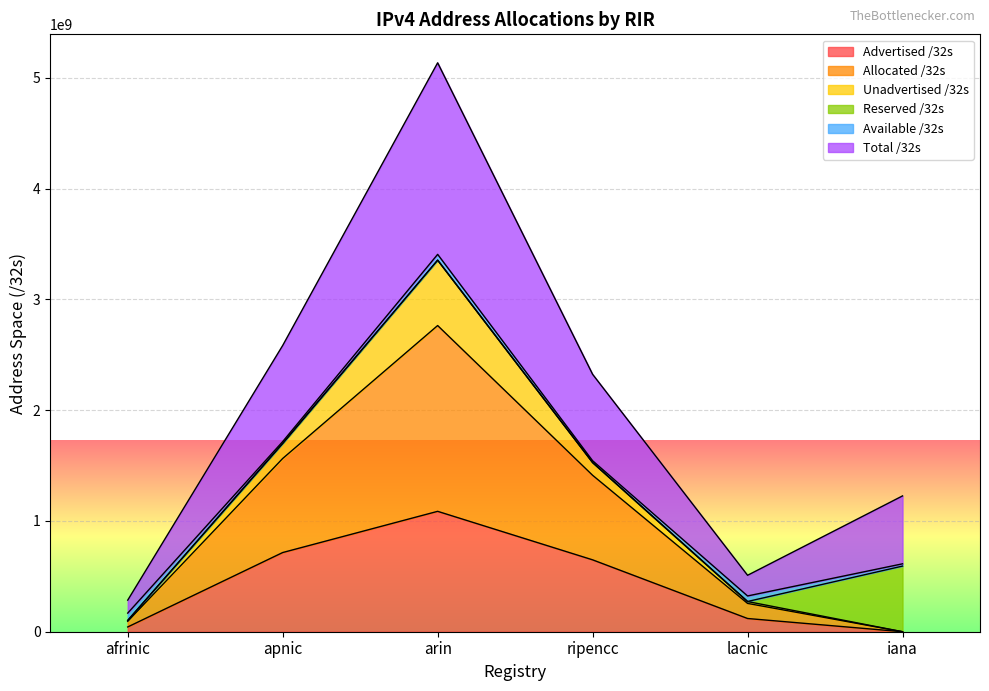

What is the value of the Total /32s point at the 2nd from the left?

2584692480